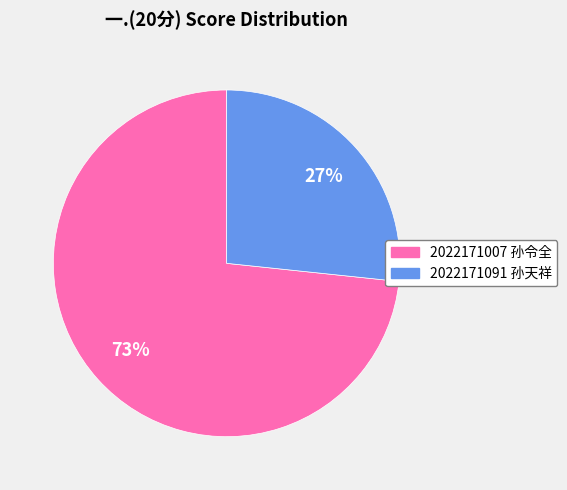

To the nearest percent, what is the average slice percentage?

50%